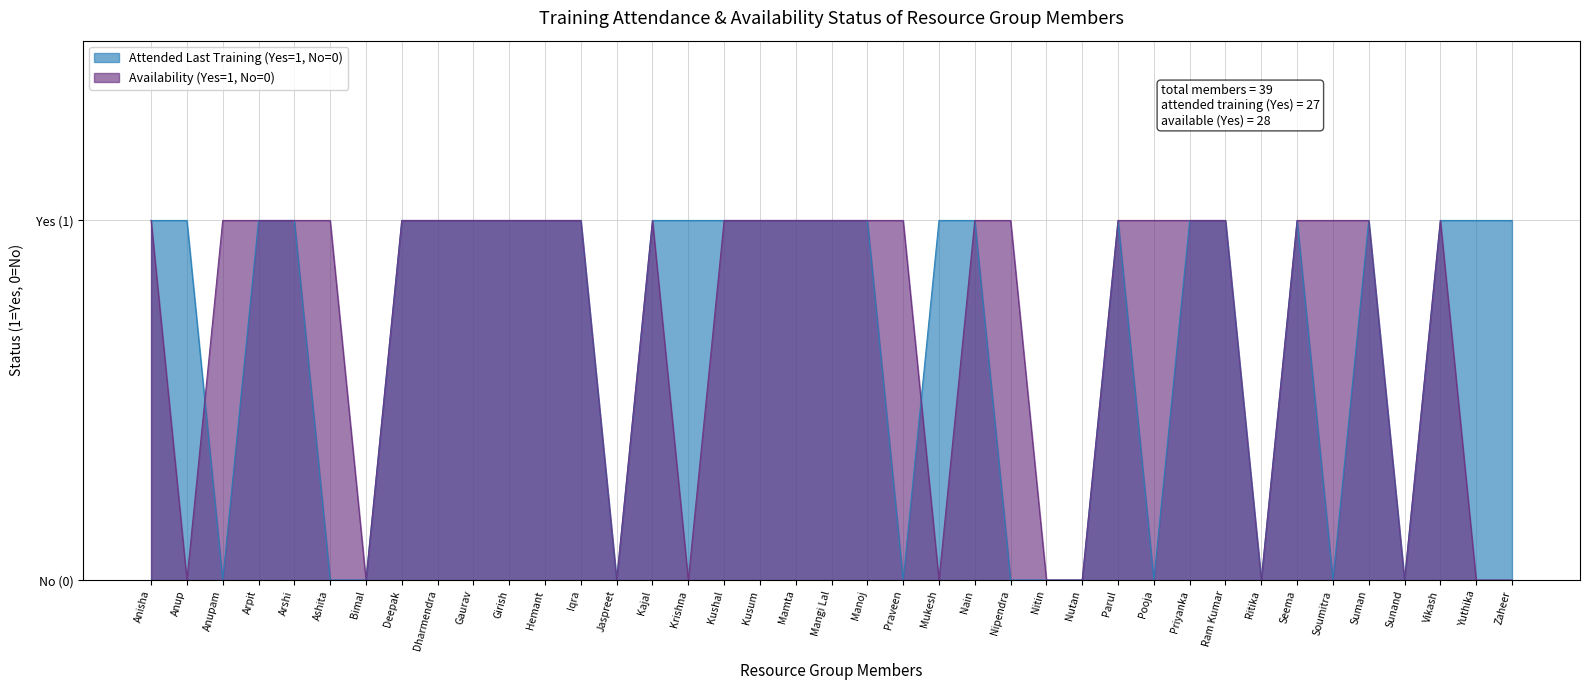

What position from the left is Zaheer?

39